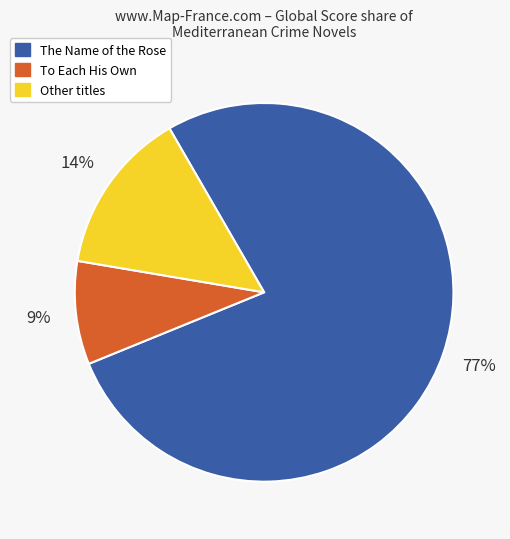

What percentage is the The Name of the Rose slice, to the nearest percent?

77%